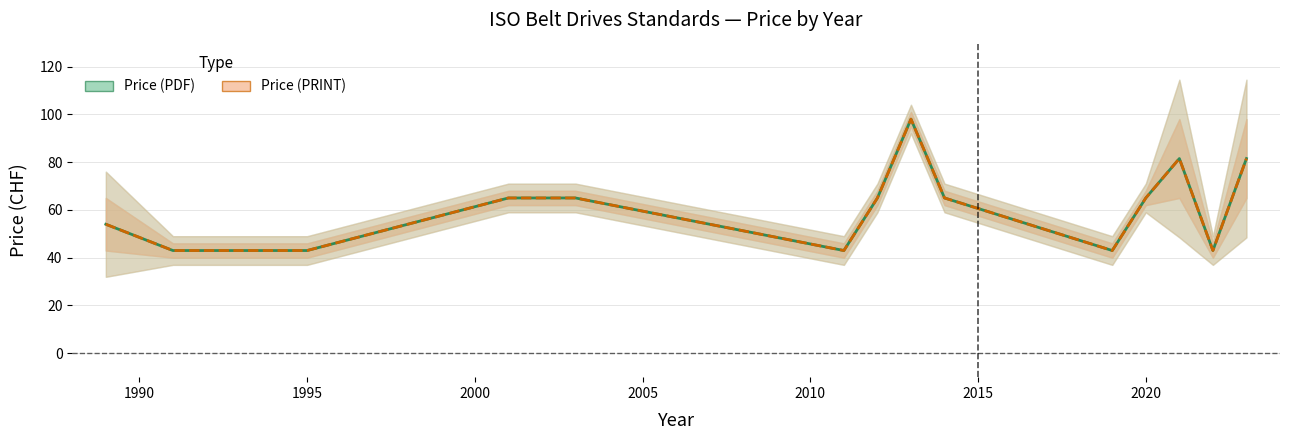

True or false: Price (PRINT) and Price (PDF) intersect in this chart.

False